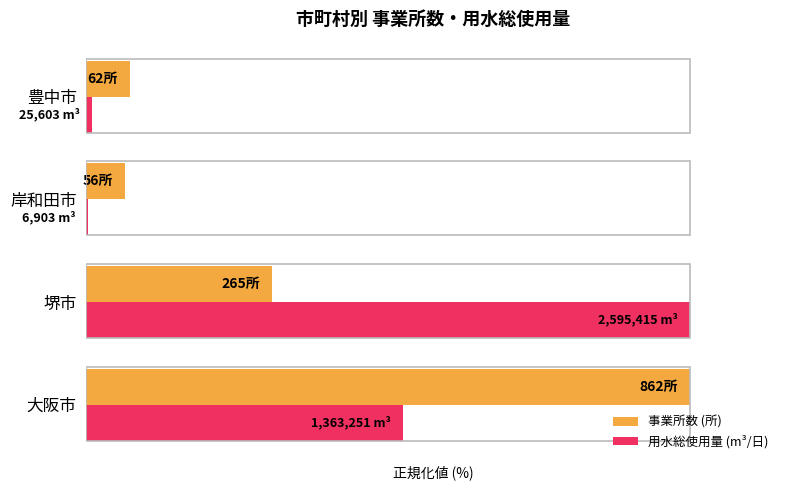

What are all the series names shown in the legend?

事業所数 (所), 用水総使用量 (m³/日)